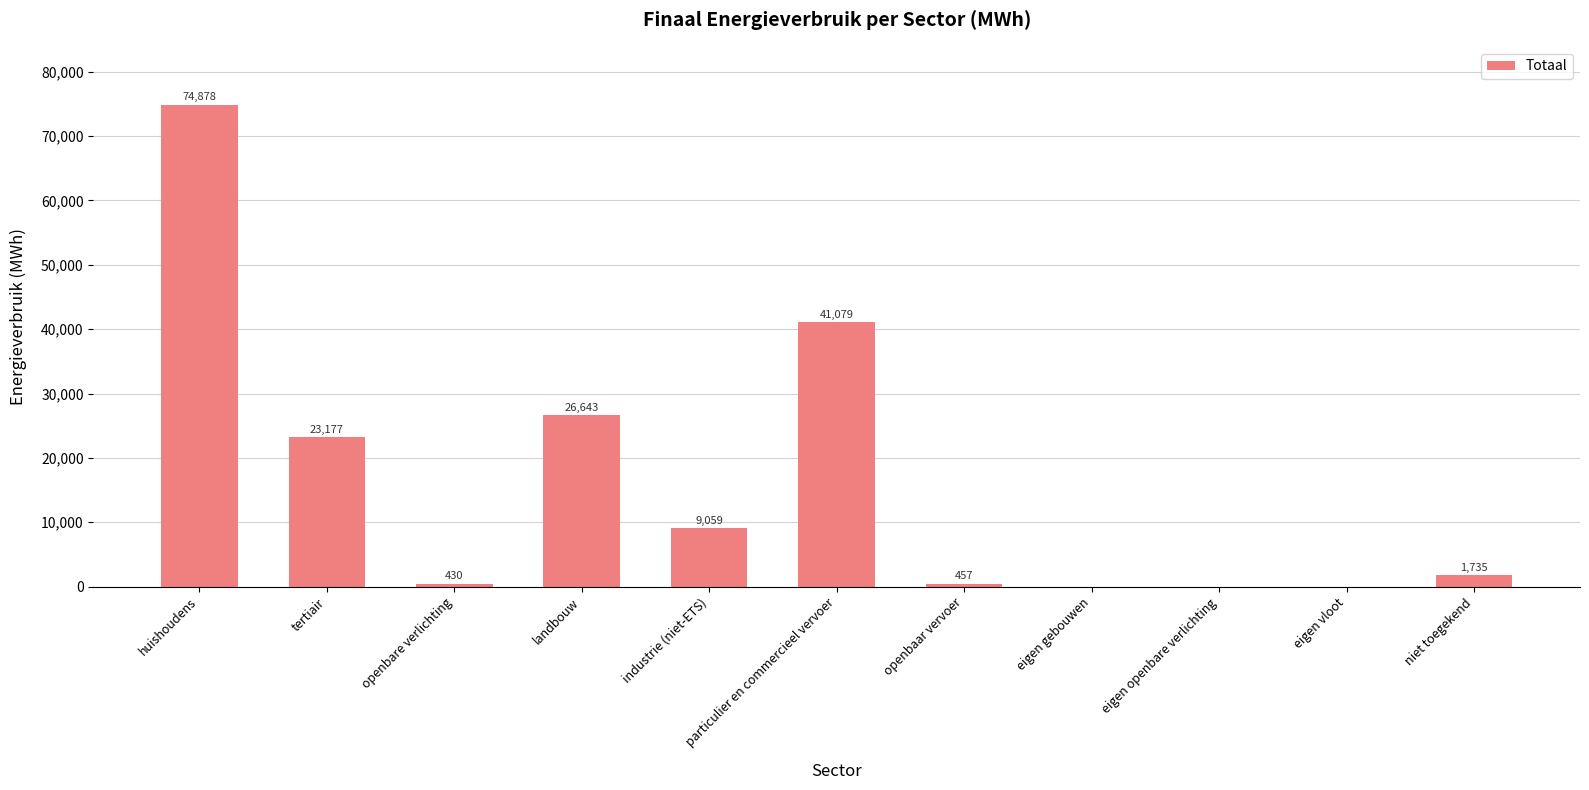

Are the bars horizontal?

No